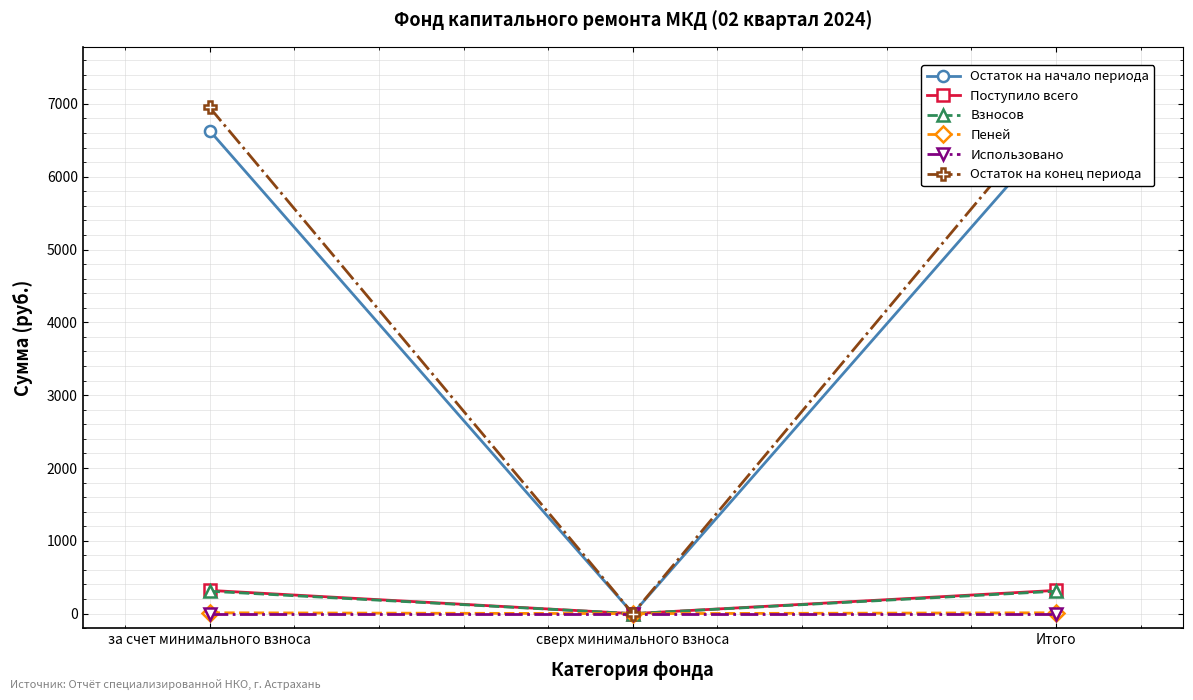

Does the chart display data point markers on the line(s)?

Yes